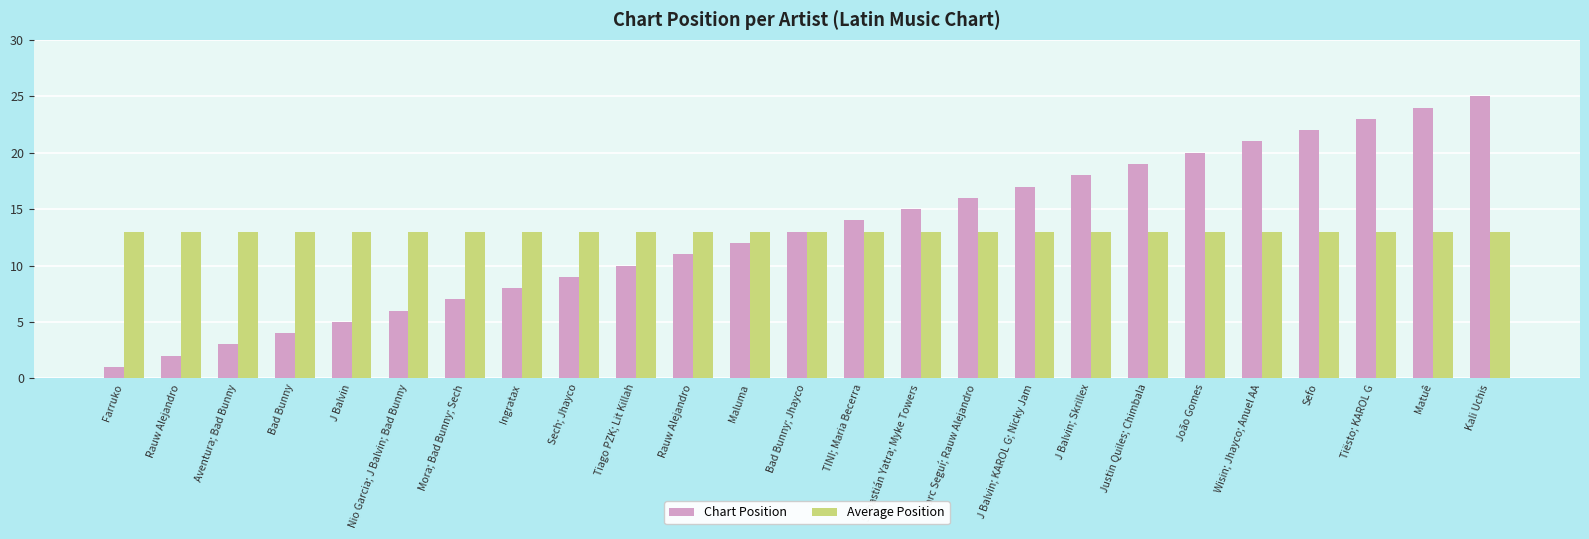

How many data points in Chart Position are less than 13?

12